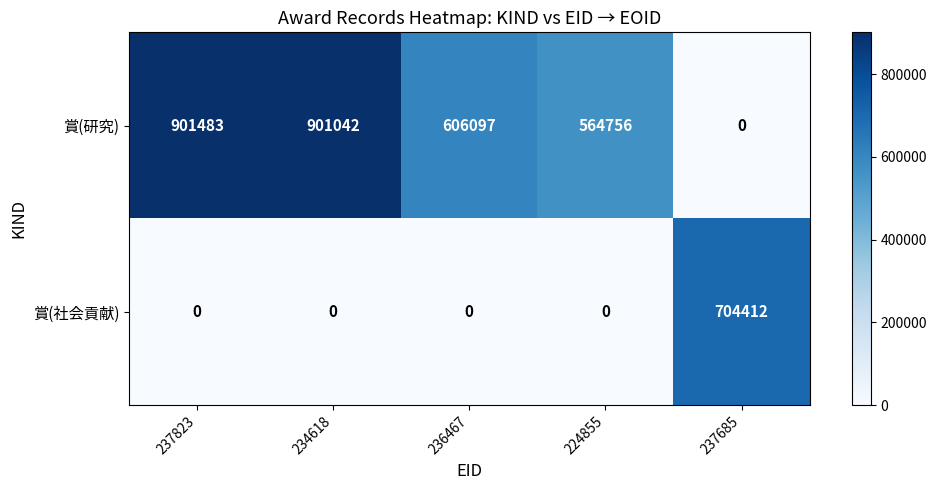

What is the sum of all 賞(社会貢献) values?

704412